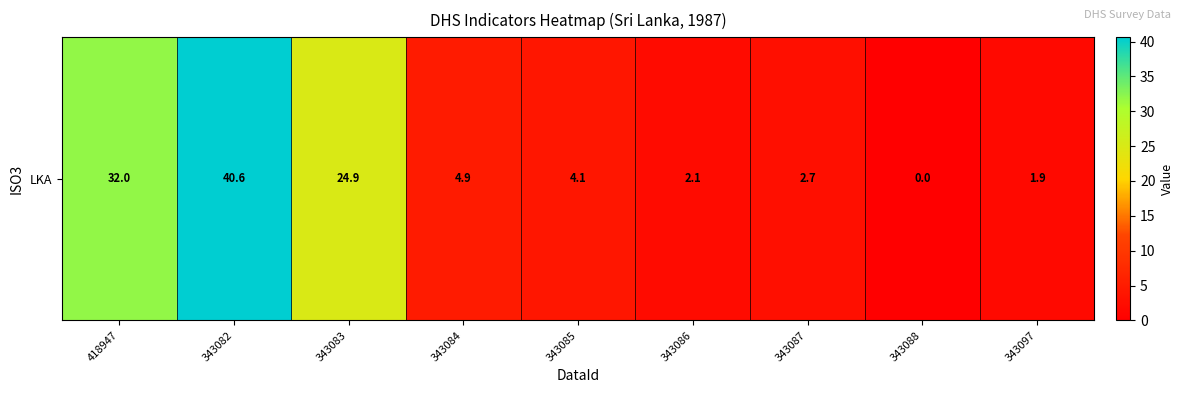

What is the average value?

12.6